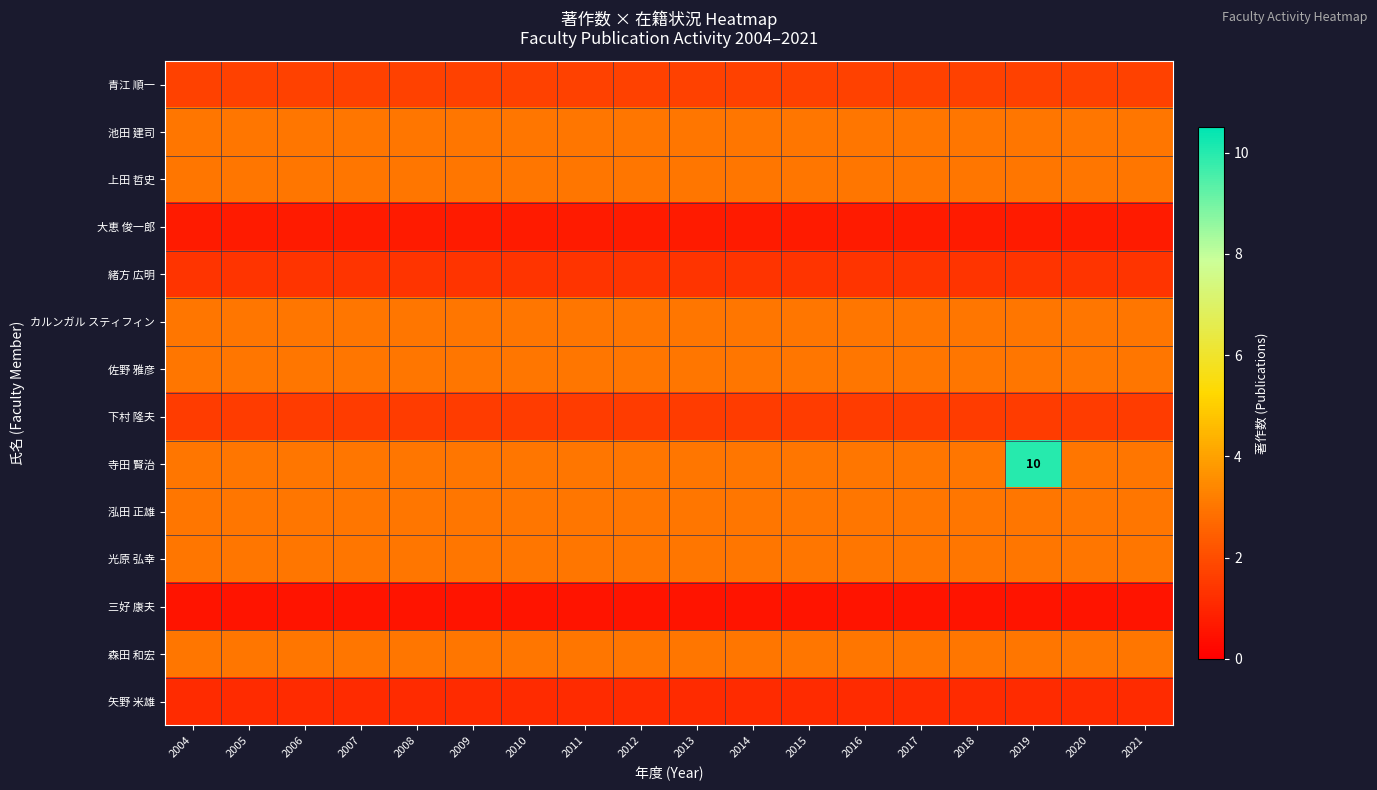

The 池田 建司 series shows 3.0 at 2004. True or false?

True